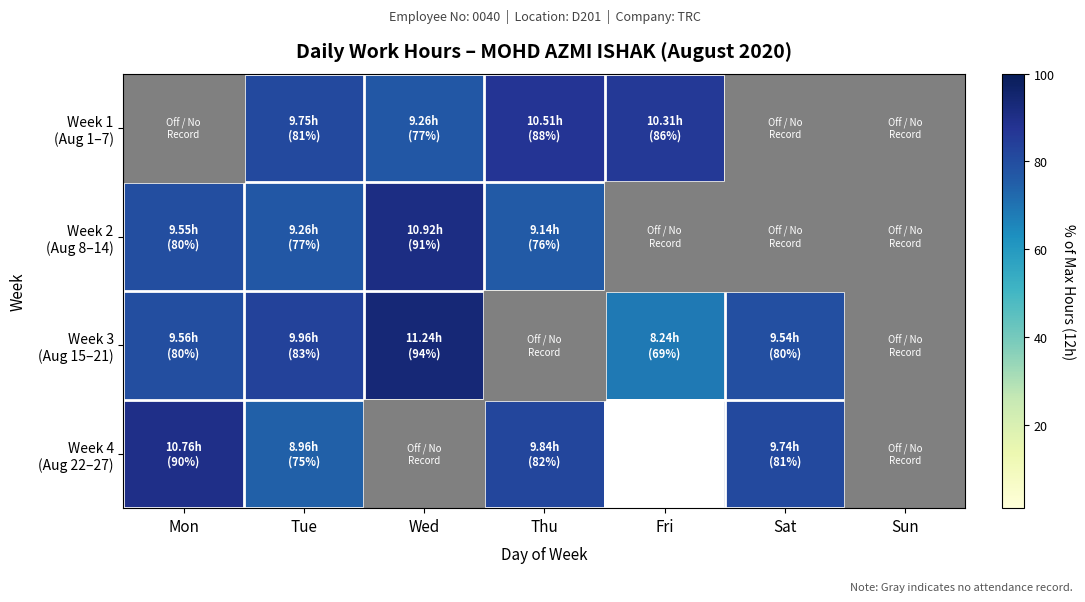

At which label does Week 2 (Aug 8–14) first exceed 76?

Mon